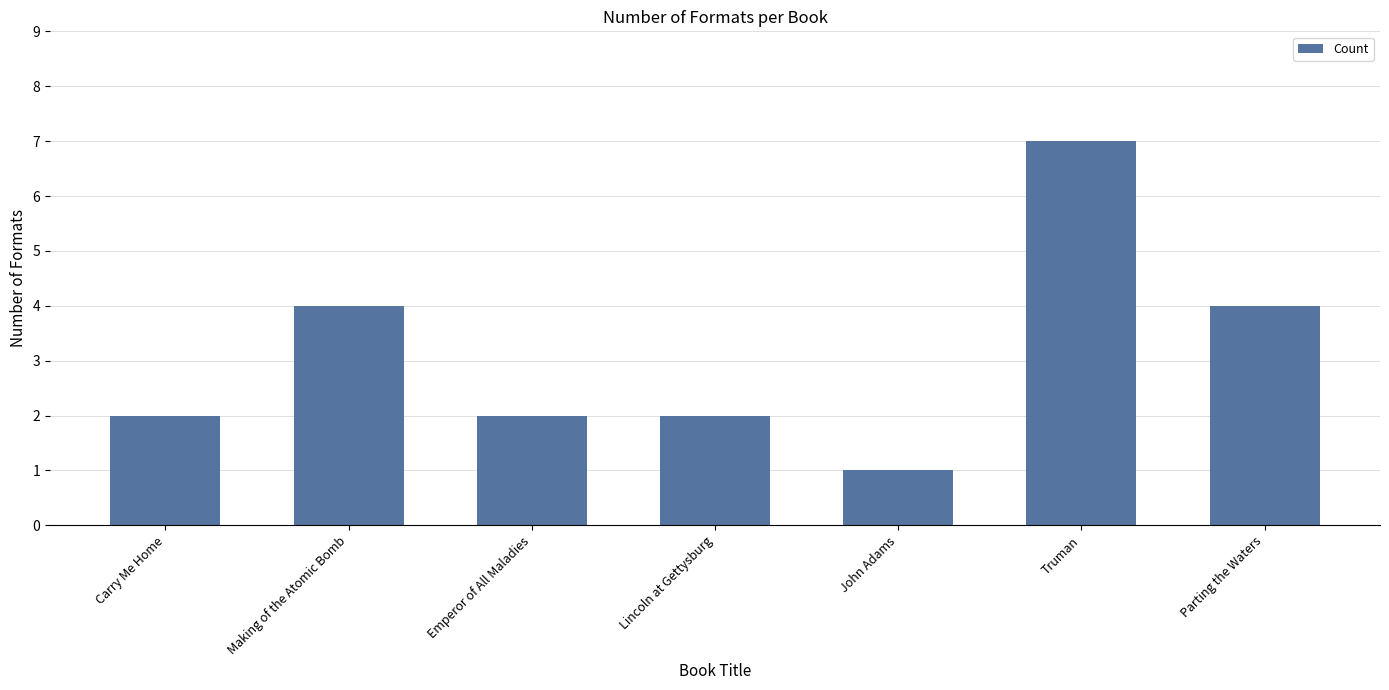

What is the change in value from Carry Me Home to Truman?

+5